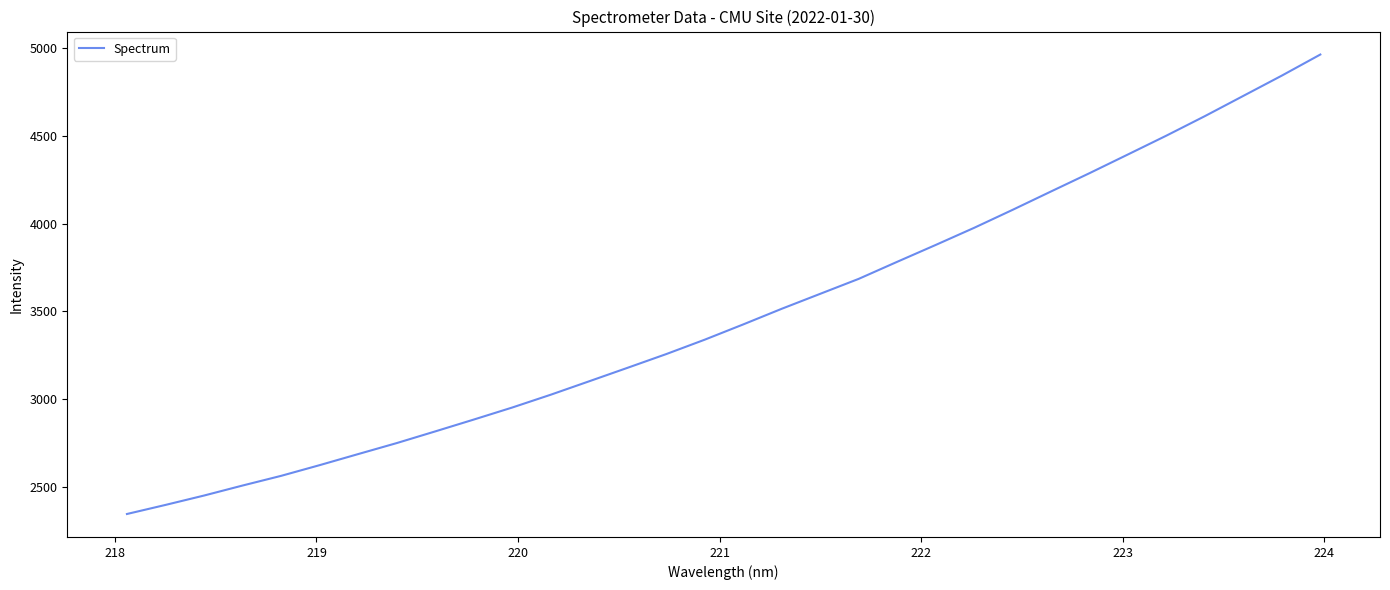

What is the difference between the maximum and minimum values?

2618.1